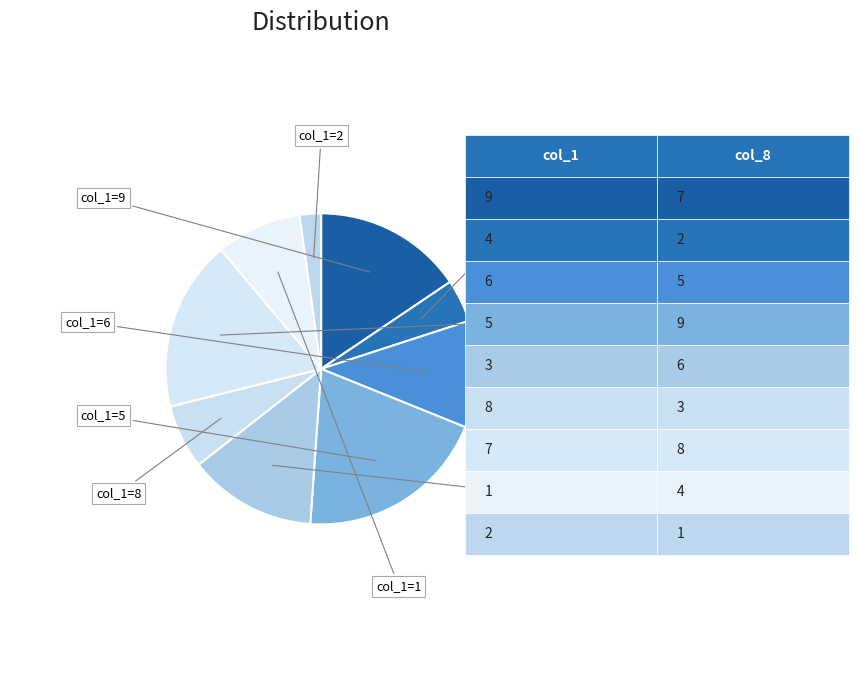

Is there any slice that represents more than half of the pie?

No